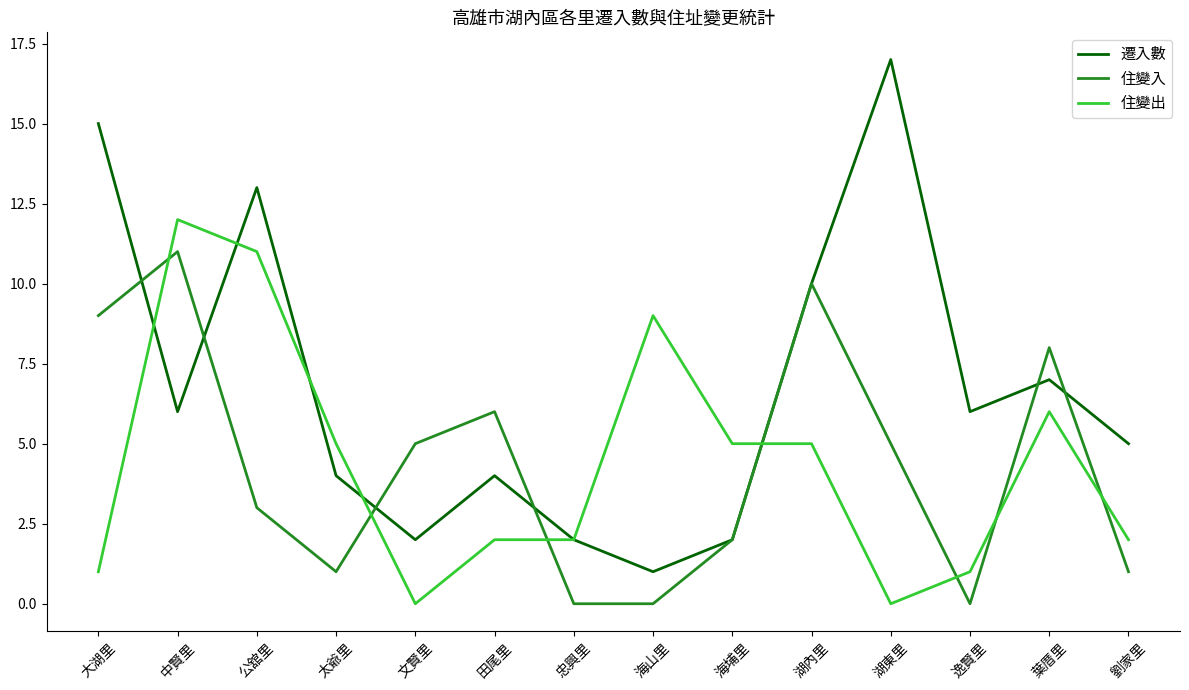

Rank the series by their maximum value, from highest to lowest.

遷入數, 住變出, 住變入